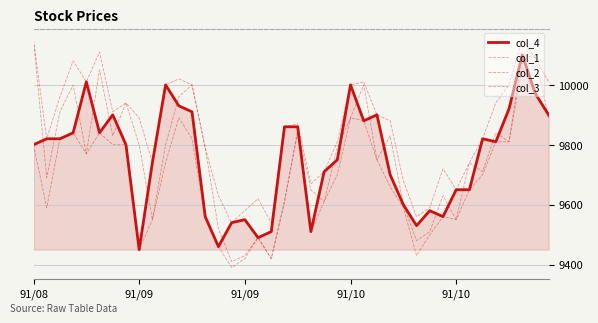

How many lines are shown in the chart?

4